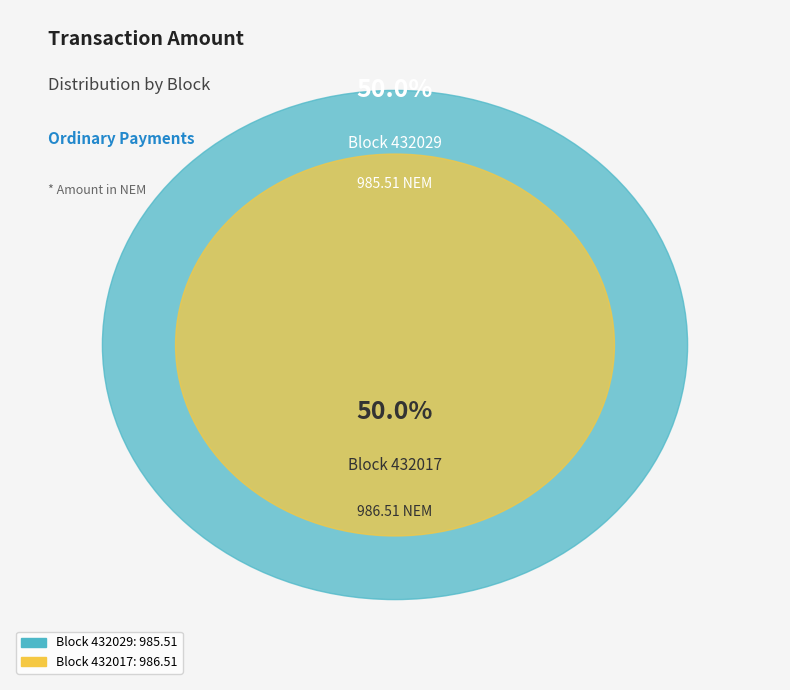

Rank the categories by value from lowest to highest.

432029, 432017